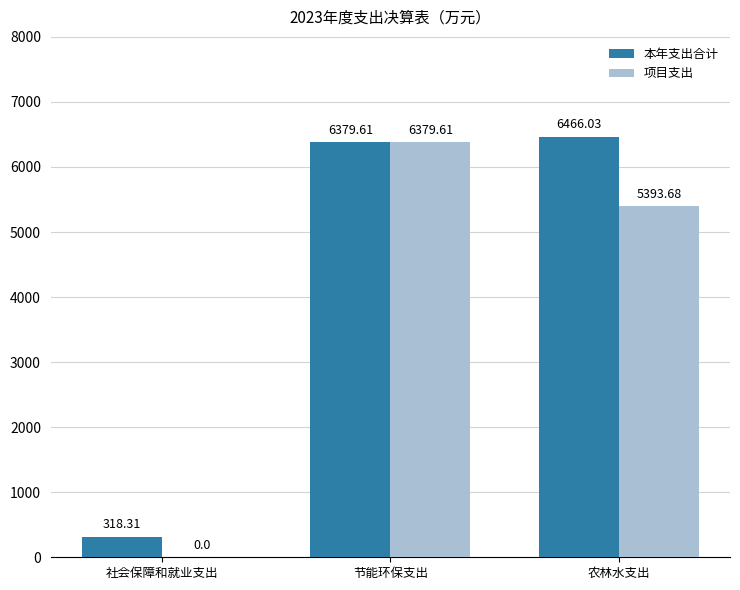

How many positive values does the 项目支出 series have?

2